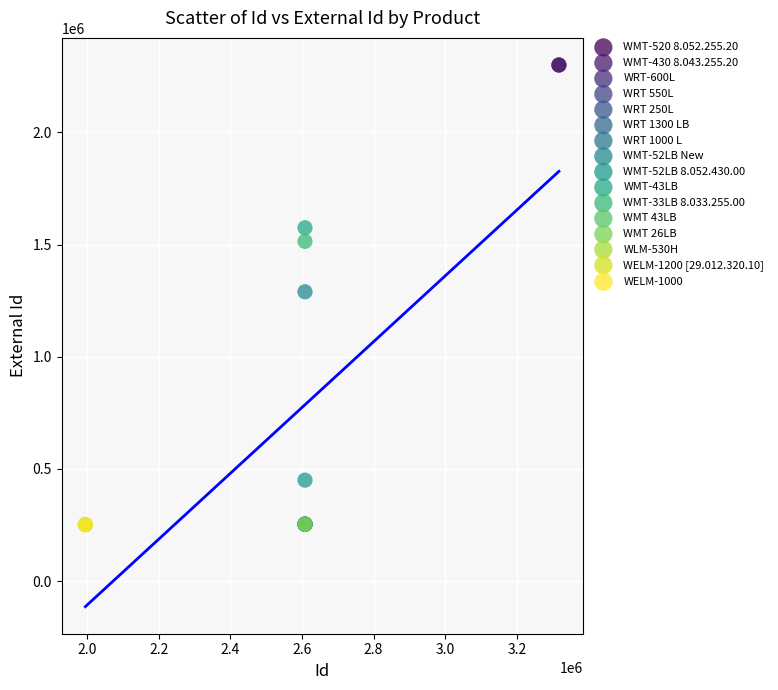

What are all the series names shown in the legend?

WMT-520 8.052.255.20, WMT-430 8.043.255.20, WRT-600L, WRT 550L, WRT 250L, WRT 1300 LB, WRT 1000 L, WMT-52LB New, WMT-52LB 8.052.430.00, WMT-43LB, WMT-33LB 8.033.255.00, WMT 43LB, WMT 26LB, WLM-530H, WELM-1200 [29.012.320.10], WELM-1000